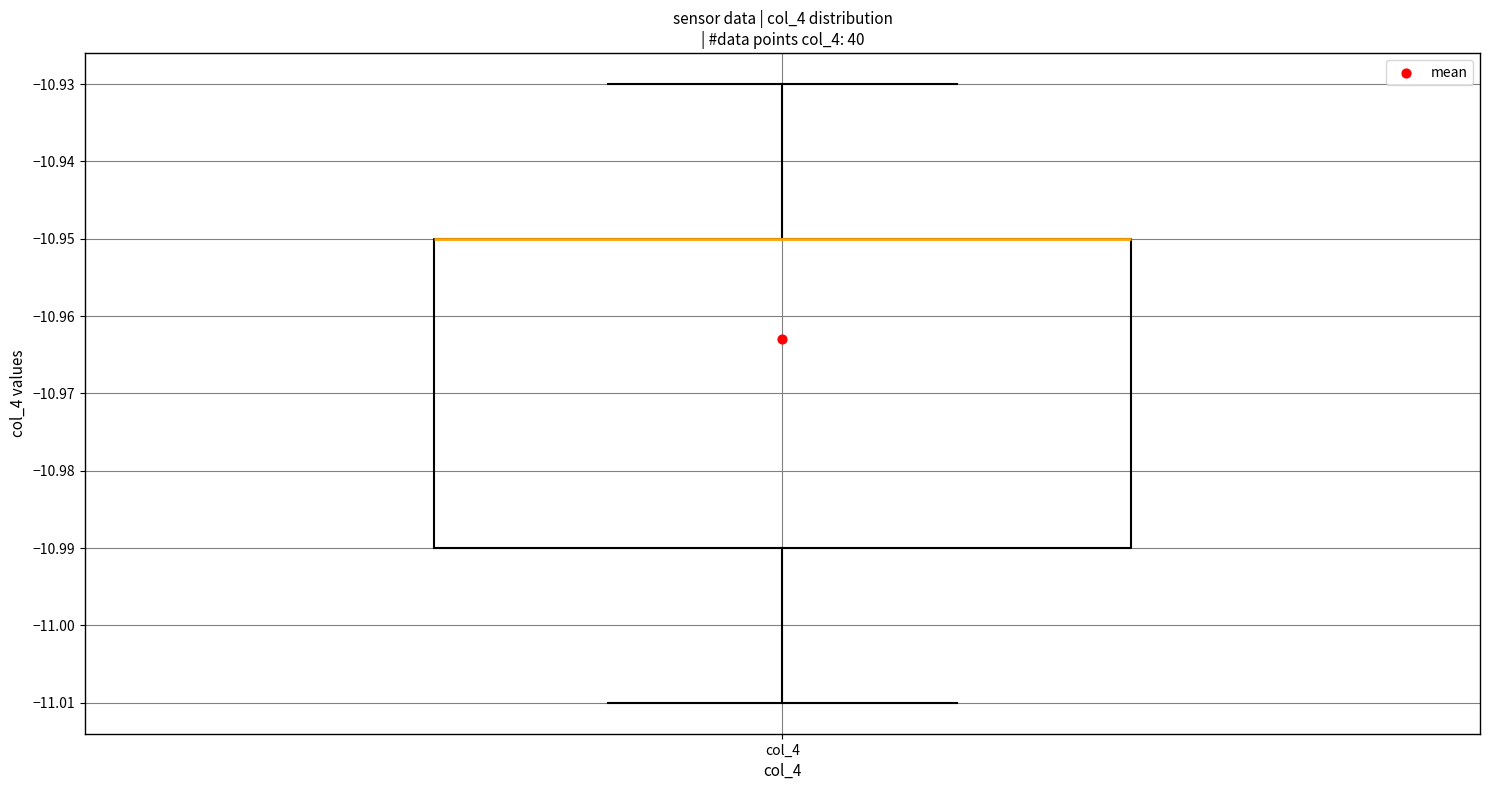

Transcribe this box plot: give where the median line is, the range the box spans, and where the two whiskers end, as read against the y-axis. The values are not printed on the chart, so give them approximately, as read against the axis.

median -10.95 (drawn on the box's upper edge), box -10.99 to -10.95, whiskers -11.01 to -10.93